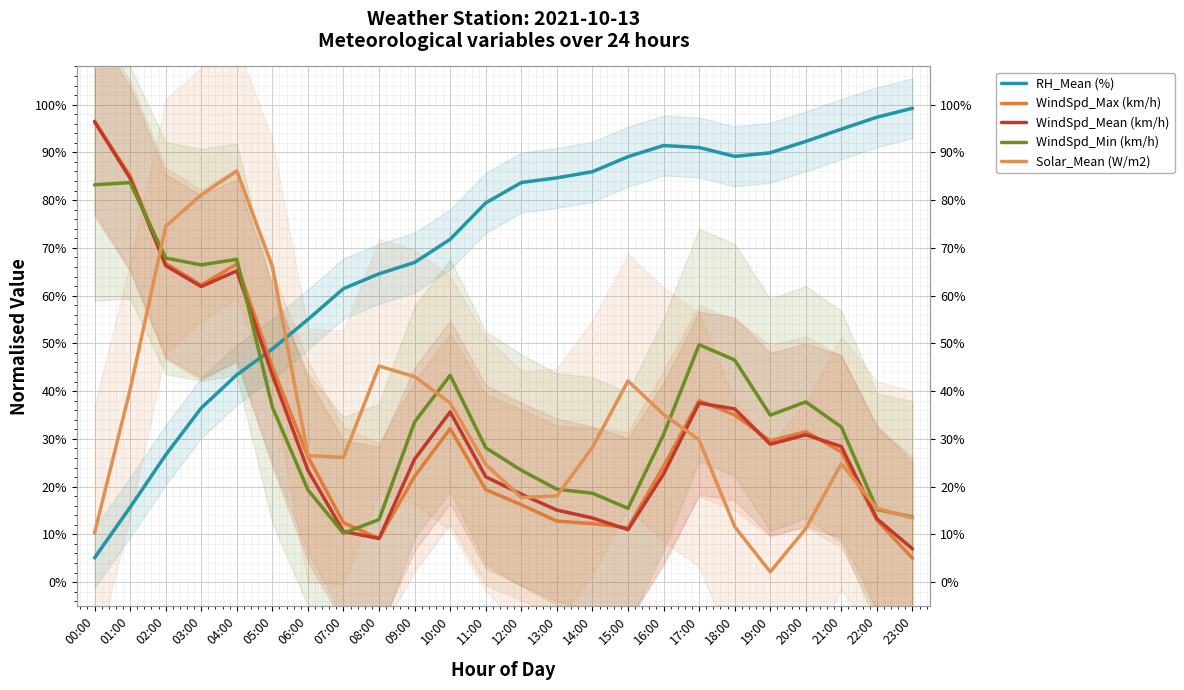

What is the maximum value for WindSpd_Min (km/h)?

83.7